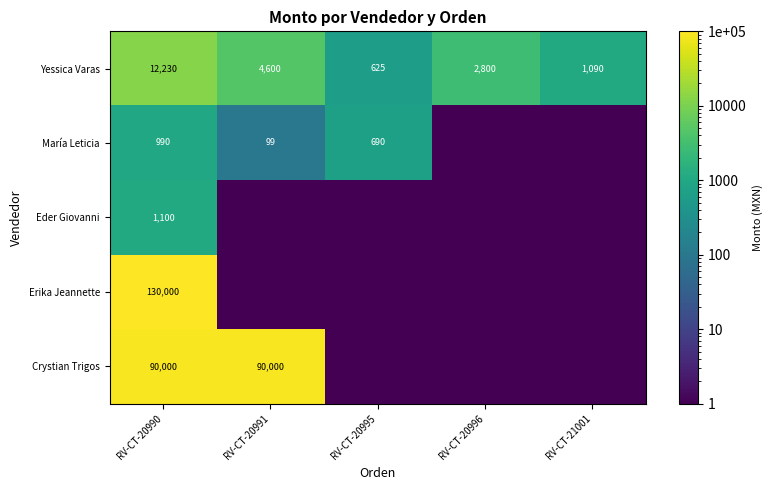

Is the value of Crystian Trigos at RV-CT-20991 greater than the value of Eder Giovanni at RV-CT-20990?

Yes